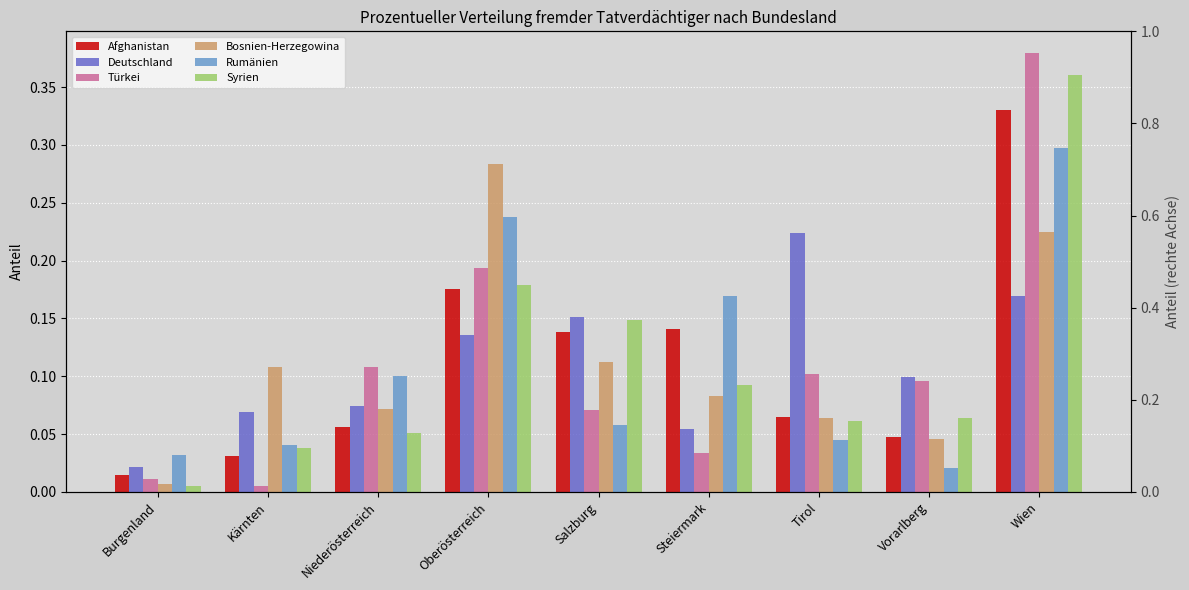

What position from the left is Kärnten?

2